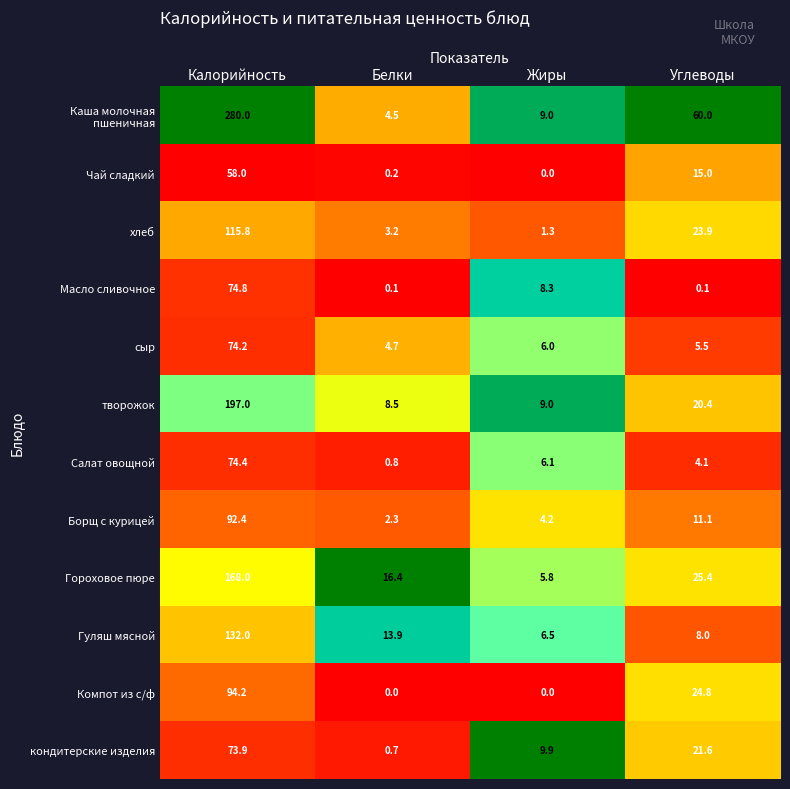

How many data points does each series have?

4